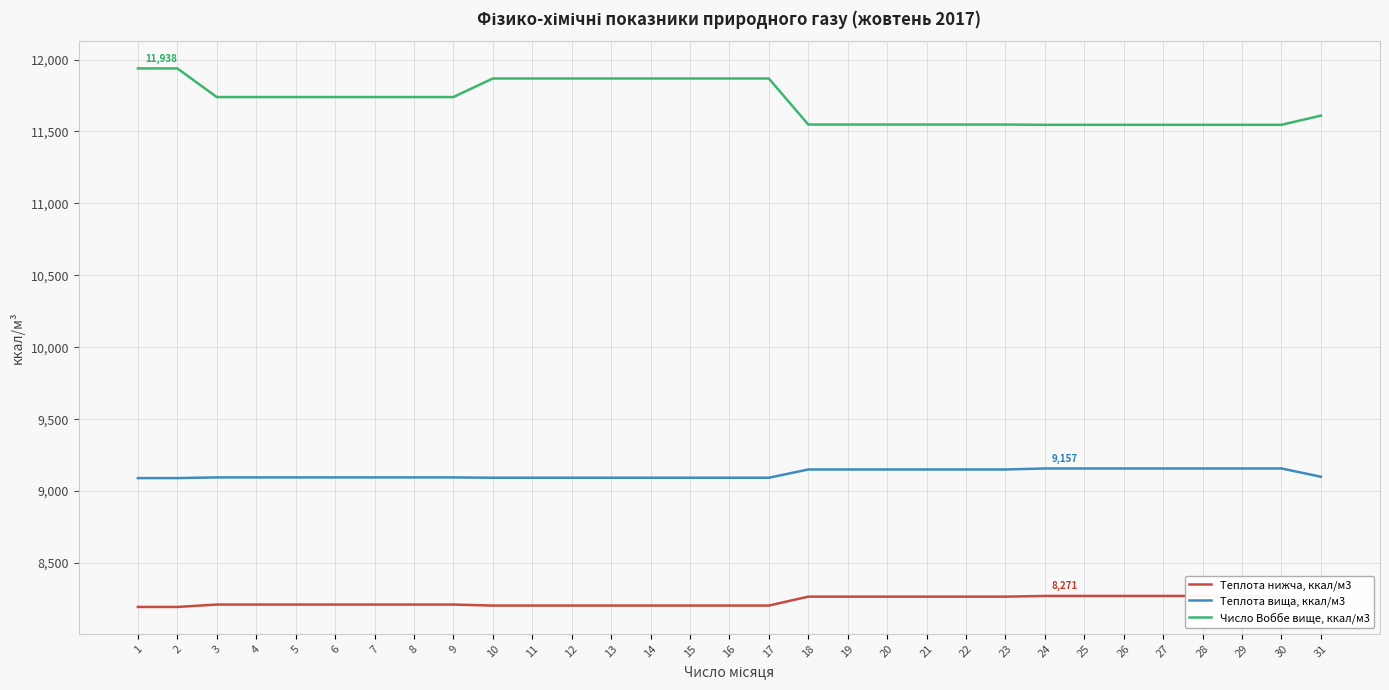

Which label corresponds to the largest value in the chart?

1